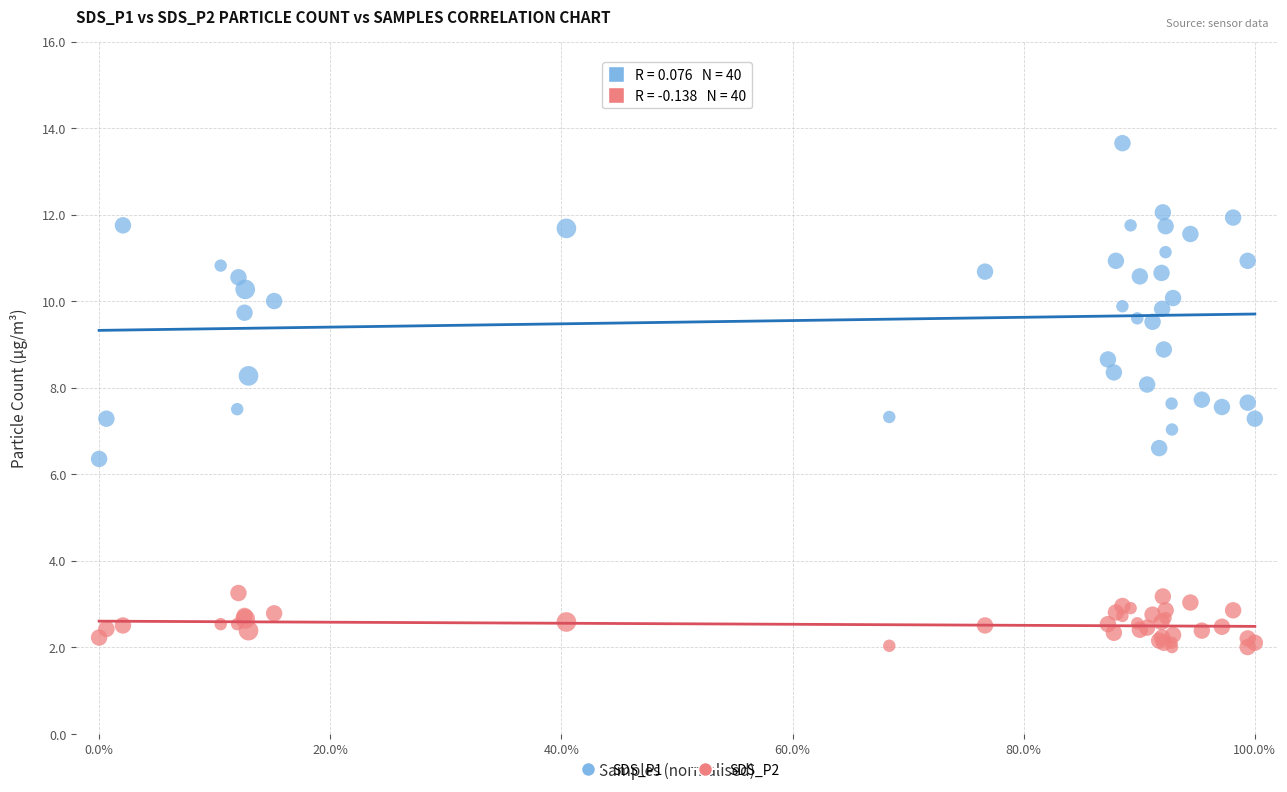

What is the X range (max minus min) for the scatter plot?

1.0